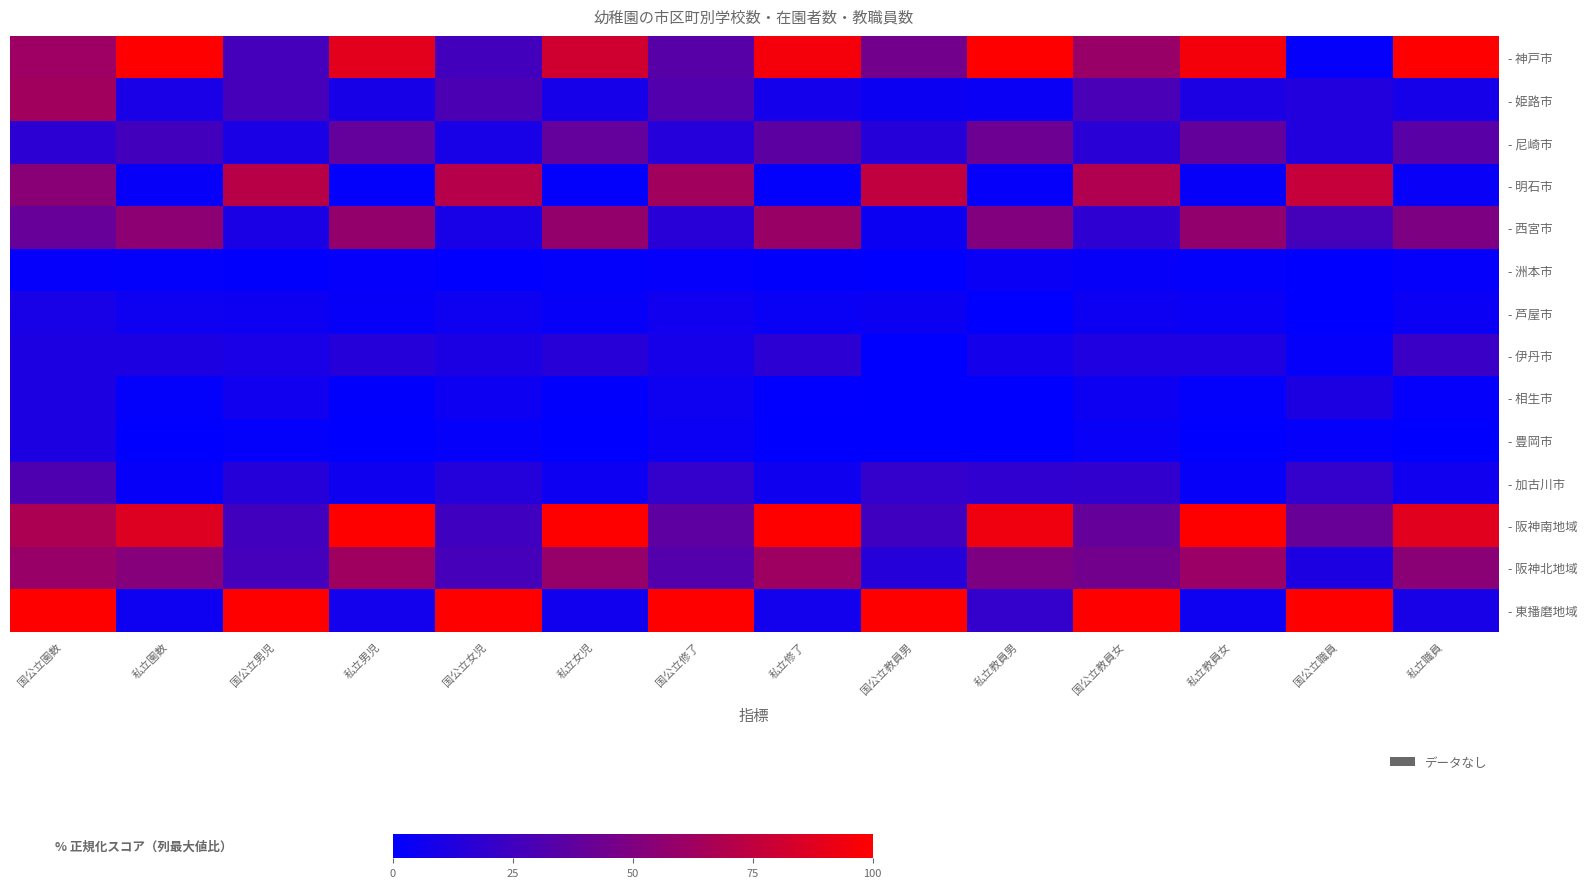

Count the number of categories in the chart.

14